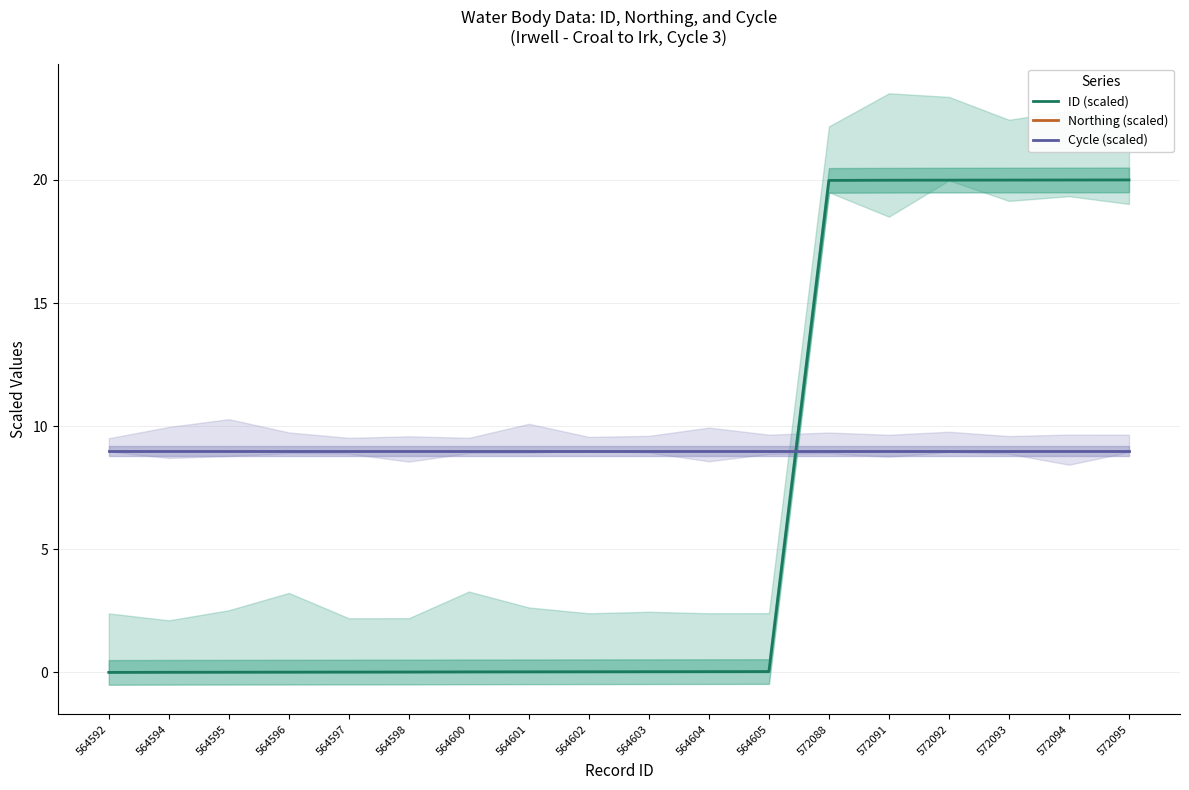

Does the chart have visible grid lines?

Yes